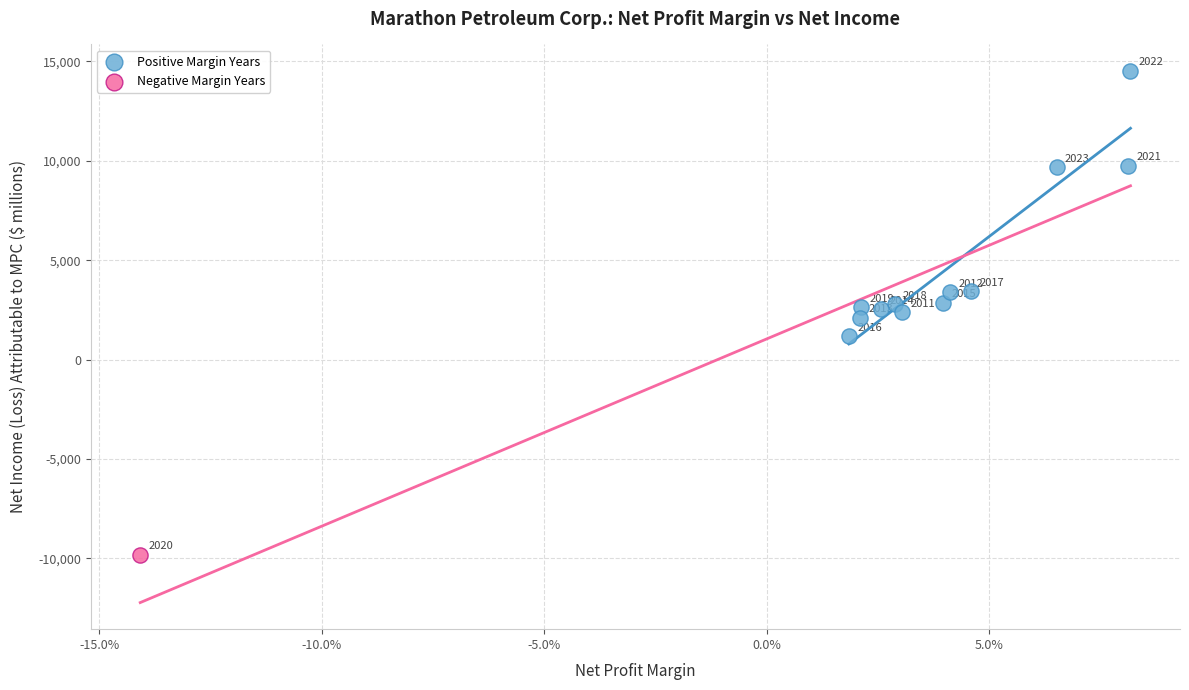

What are all the series names shown in the legend?

Positive Margin Years, Negative Margin Years